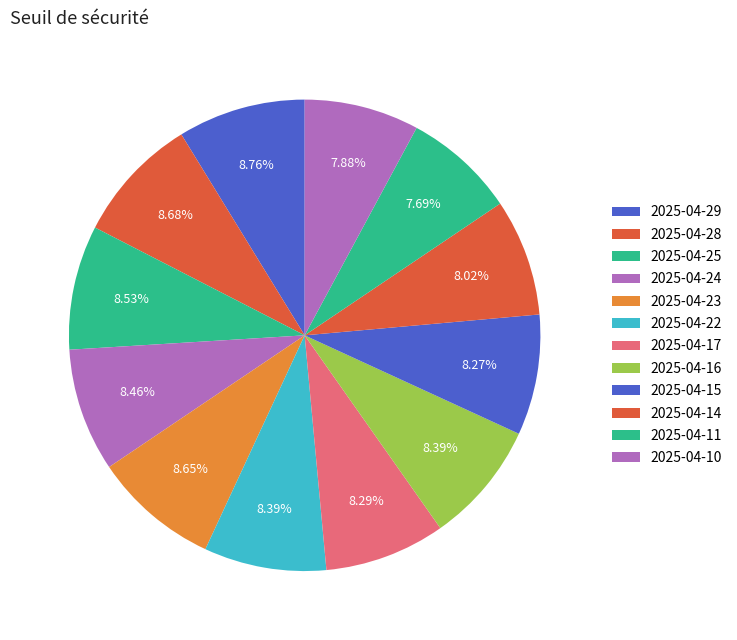

Does any single category account for the majority?

No